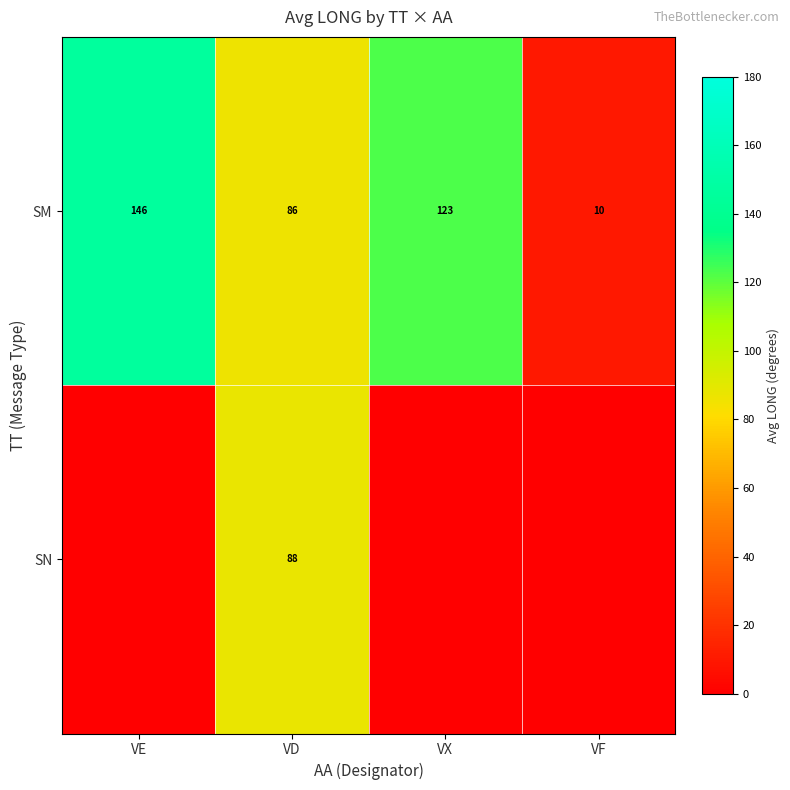

The SM series shows 54 at VX. True or false?

False